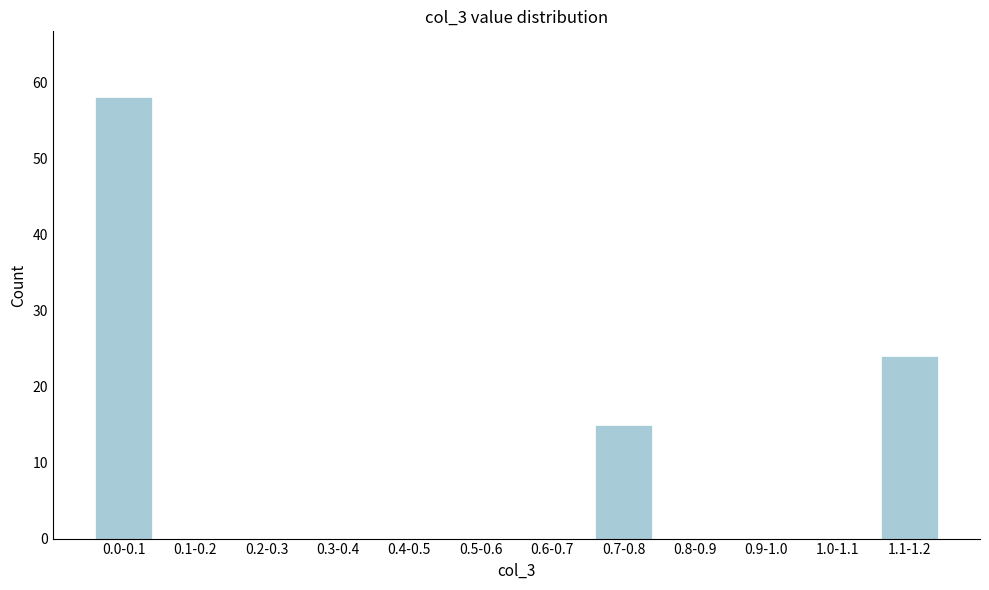

Reading left to right, what are all the values shown in this chart?

0.0-0.1=58	0.1-0.2=0	0.2-0.3=0	0.3-0.4=0	0.4-0.5=0	0.5-0.6=0	0.6-0.7=0	0.7-0.8=15	0.8-0.9=0	0.9-1.0=0	1.0-1.1=0	1.1-1.2=24